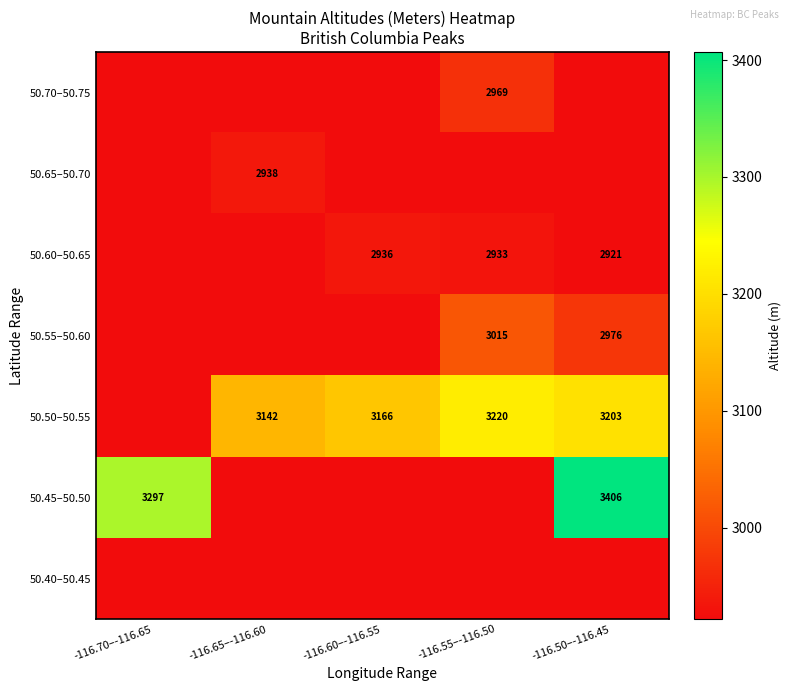

Rank the series at -116.55–-116.50 from lowest to highest value.

50.65–50.70, 50.45–50.50, 50.40–50.45, 50.60–50.65, 50.70–50.75, 50.55–50.60, 50.50–50.55